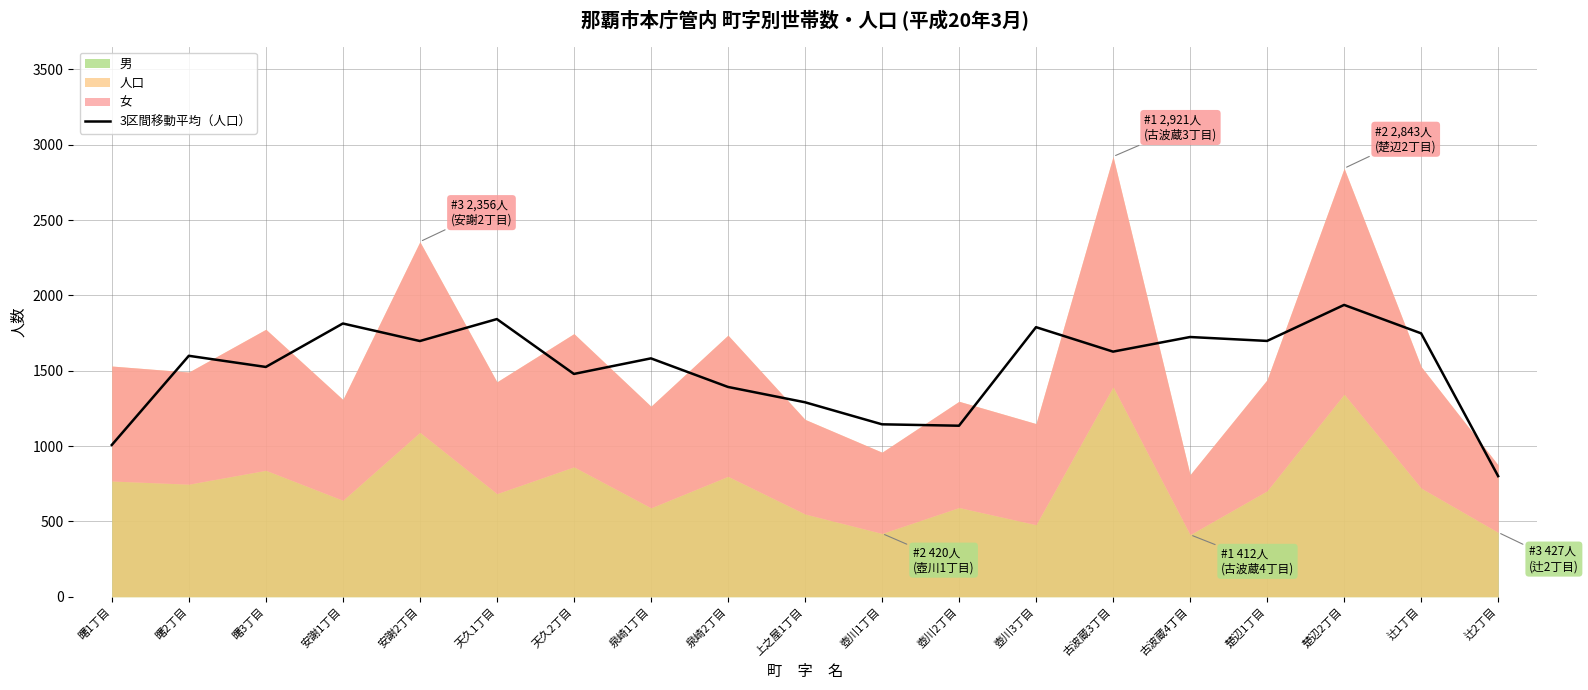

The value at 古波蔵3丁目 is 2228.8. True or false?

False